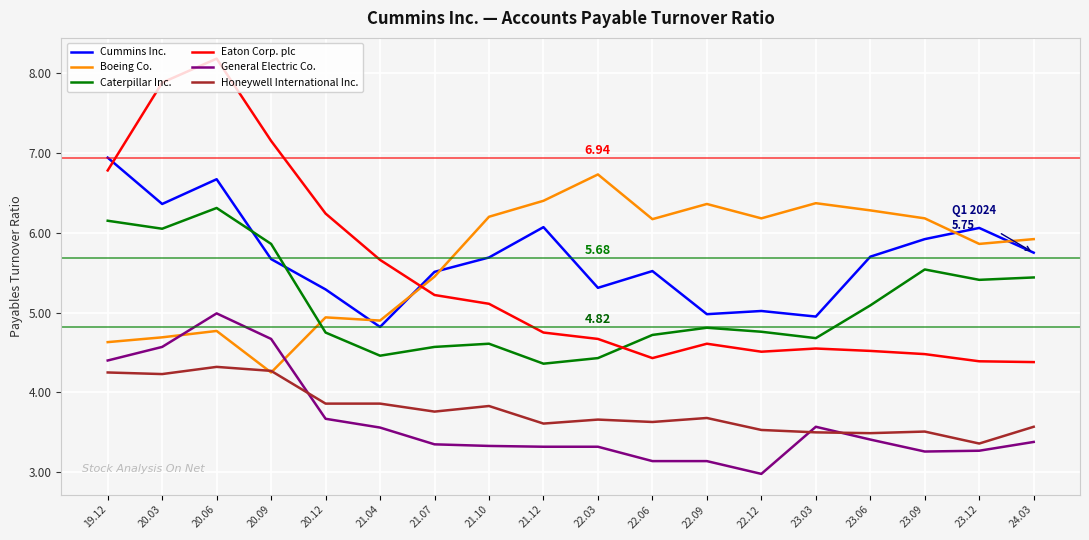

At which category is the sum across all series the highest?

20.06